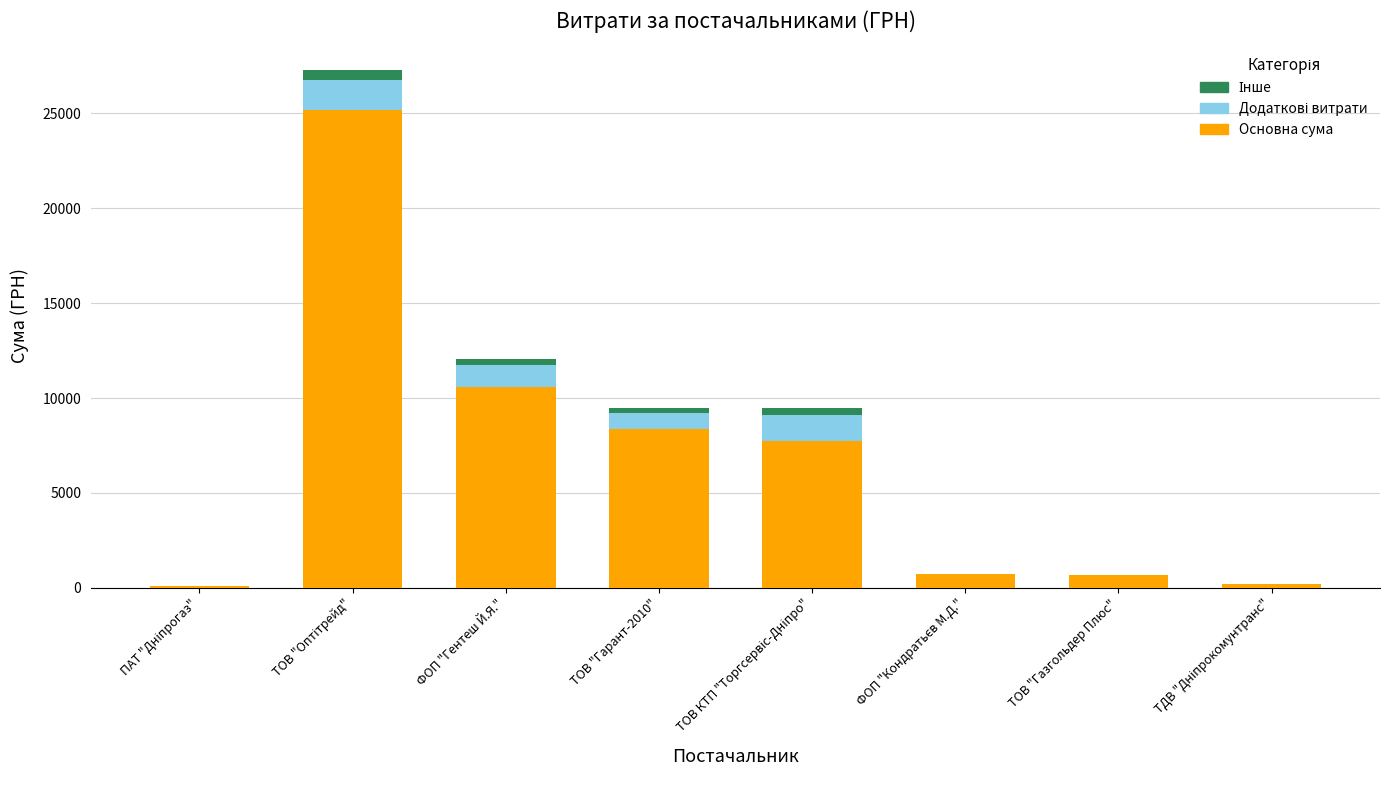

At which label is Основна сума closest to 12641?

ФОП "Гентеш Й.Я."